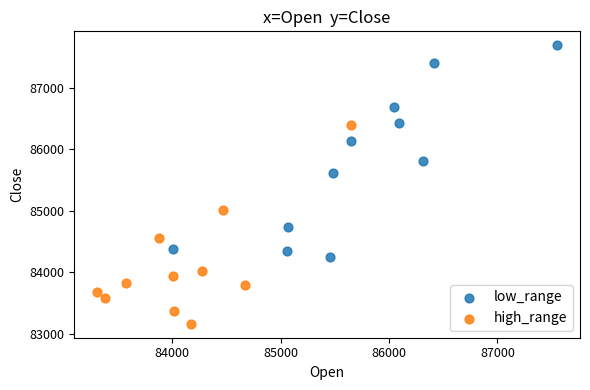

Which series has the largest Y range (max minus min)?

low_range